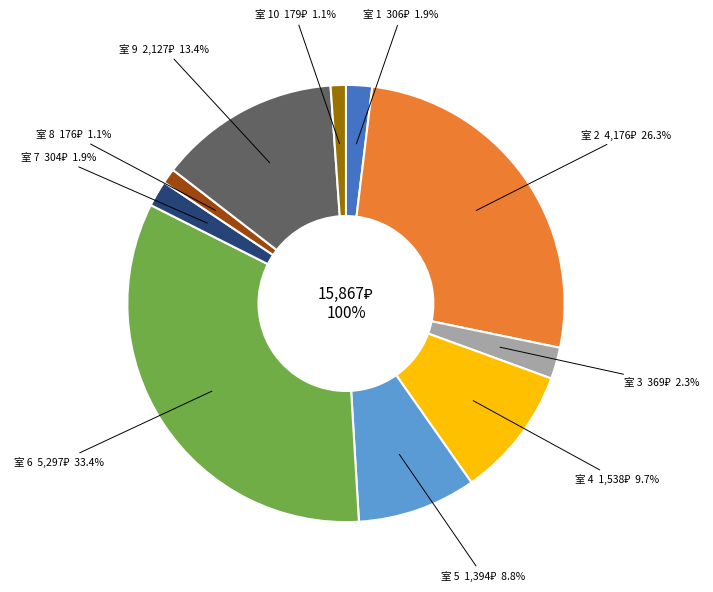

How many slices are in this pie chart?

10